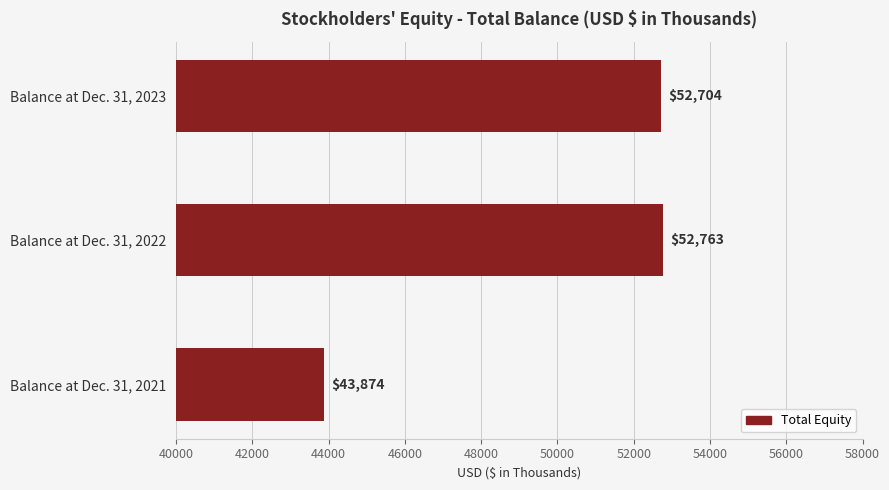

What is the change in value from Balance at Dec. 31, 2021 to Balance at Dec. 31, 2023?

+8830